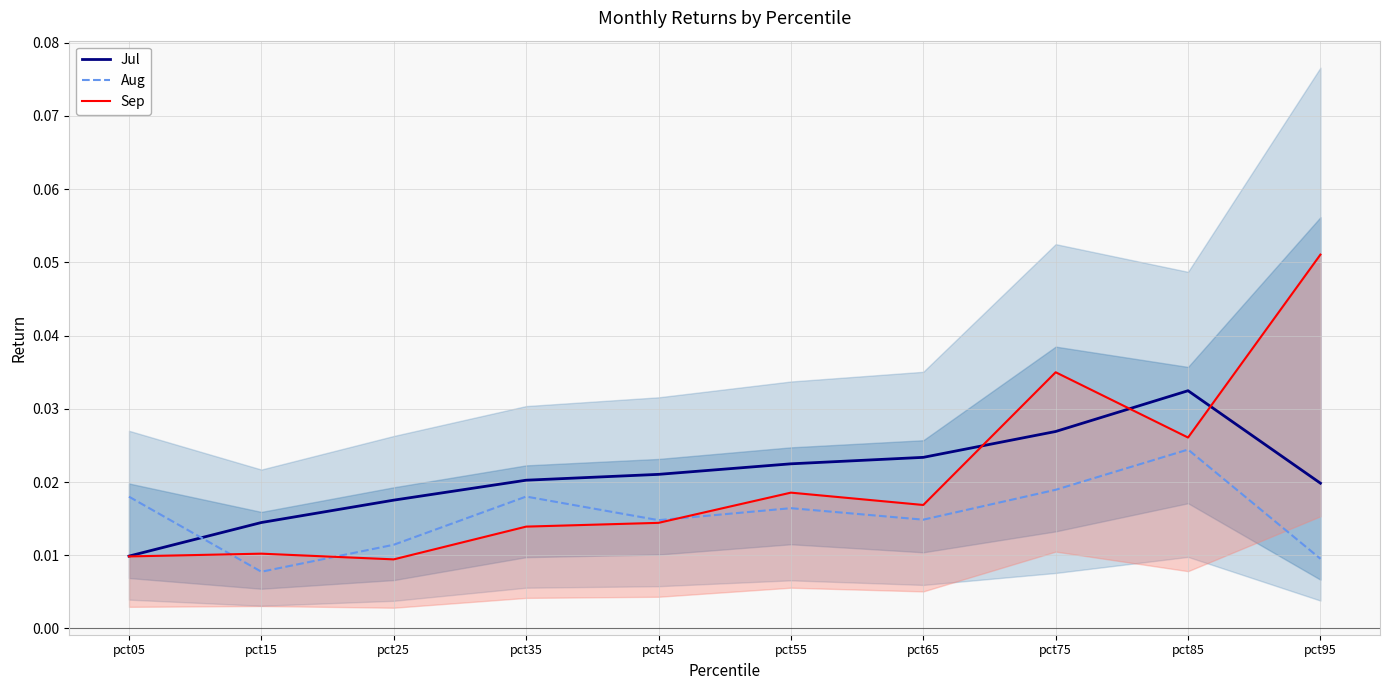

At which category is the sum across all series the highest?

pct85